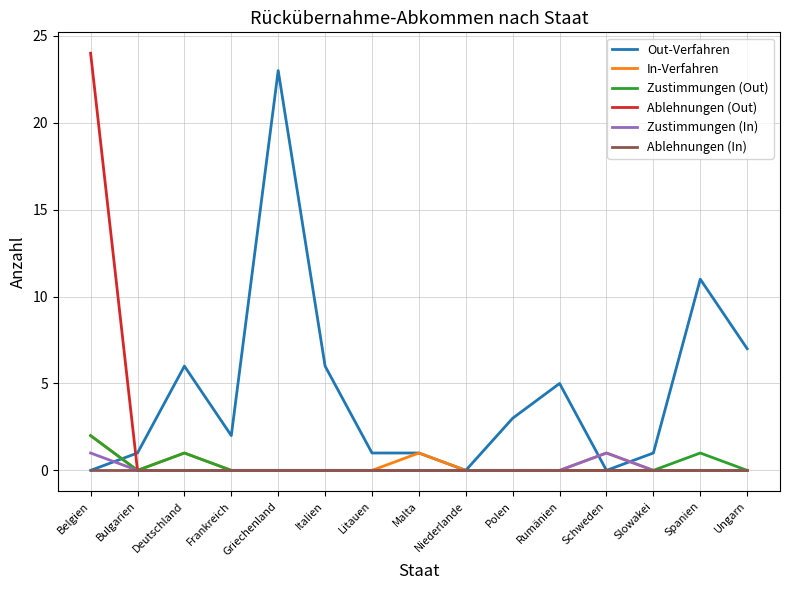

Reading left to right, transcribe all the data shown in this chart.

Out-Verfahren: Belgien=0	Bulgarien=1	Deutschland=6	Frankreich=2	Griechenland=23	Italien=6	Litauen=1	Malta=1	Niederlande=0	Polen=3	Rumänien=5	Schweden=0	Slowakei=1	Spanien=11	Ungarn=7
In-Verfahren: Belgien=2	Bulgarien=0	Deutschland=1	Frankreich=0	Griechenland=0	Italien=0	Litauen=0	Malta=1	Niederlande=0	Polen=0	Rumänien=0	Schweden=1	Slowakei=0	Spanien=0	Ungarn=0
Zustimmungen (Out): Belgien=2	Bulgarien=0	Deutschland=1	Frankreich=0	Griechenland=0	Italien=0	Litauen=0	Malta=0	Niederlande=0	Polen=0	Rumänien=0	Schweden=0	Slowakei=0	Spanien=1	Ungarn=0
Ablehnungen (Out): Belgien=24	Bulgarien=0	Deutschland=0	Frankreich=0	Griechenland=0	Italien=0	Litauen=0	Malta=0	Niederlande=0	Polen=0	Rumänien=0	Schweden=0	Slowakei=0	Spanien=0	Ungarn=0
Zustimmungen (In): Belgien=1	Bulgarien=0	Deutschland=0	Frankreich=0	Griechenland=0	Italien=0	Litauen=0	Malta=0	Niederlande=0	Polen=0	Rumänien=0	Schweden=1	Slowakei=0	Spanien=0	Ungarn=0
Ablehnungen (In): Belgien=0	Bulgarien=0	Deutschland=0	Frankreich=0	Griechenland=0	Italien=0	Litauen=0	Malta=0	Niederlande=0	Polen=0	Rumänien=0	Schweden=0	Slowakei=0	Spanien=0	Ungarn=0